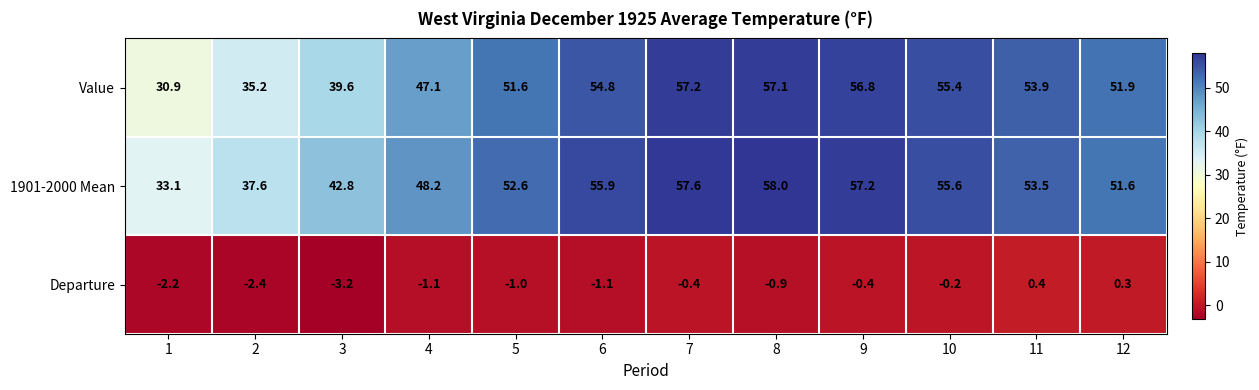

Between 1 and 5, which series saw the biggest shift?

Value